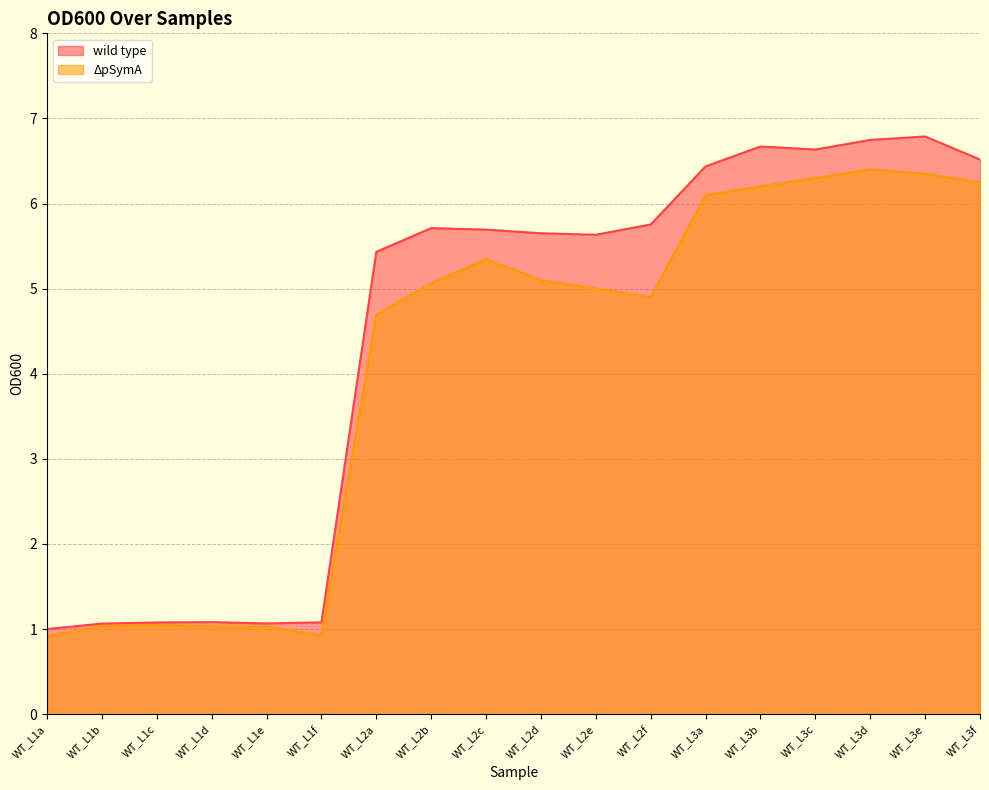

The value of ΔpSymA at WT_L1a is 0.9. True or false?

True